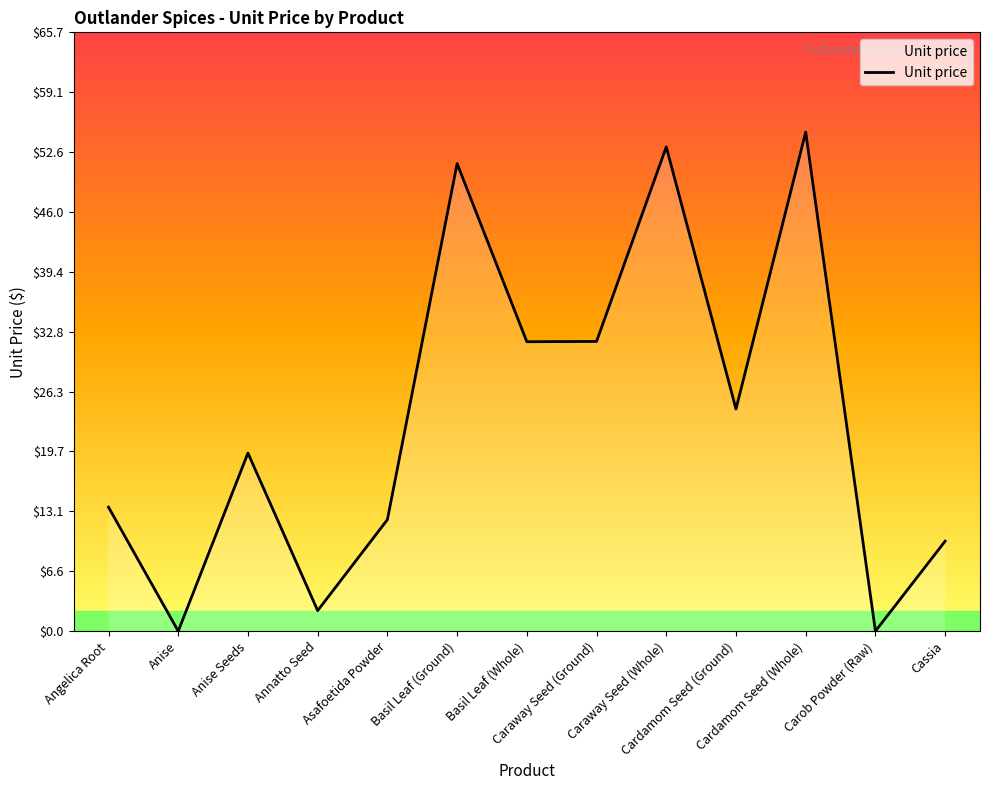

Which label corresponds to the largest value in the chart?

Cardamom Seed (Whole)